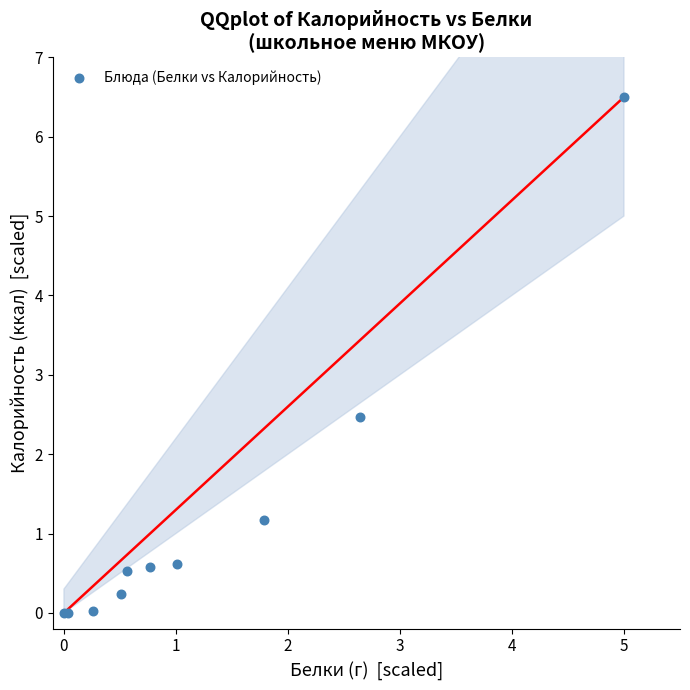

What Y value in the scatter plot is closest to 3?

2.5